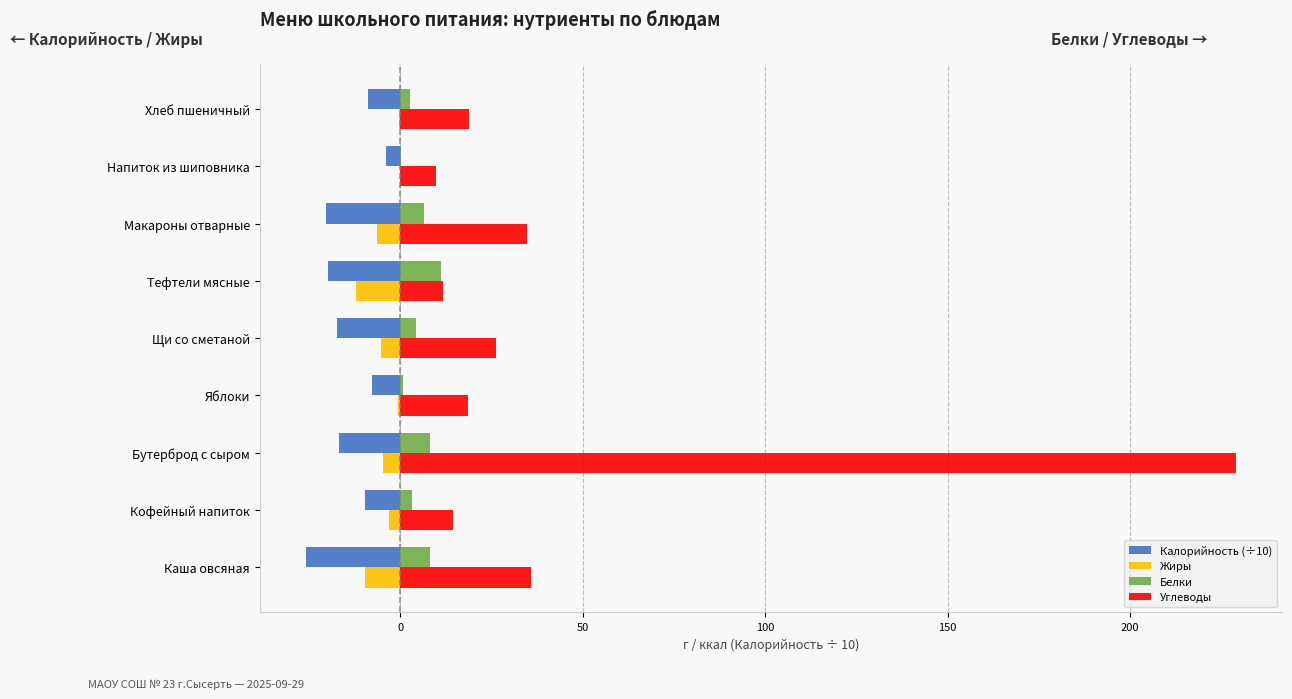

Which series has the largest total across all categories?

Углеводы